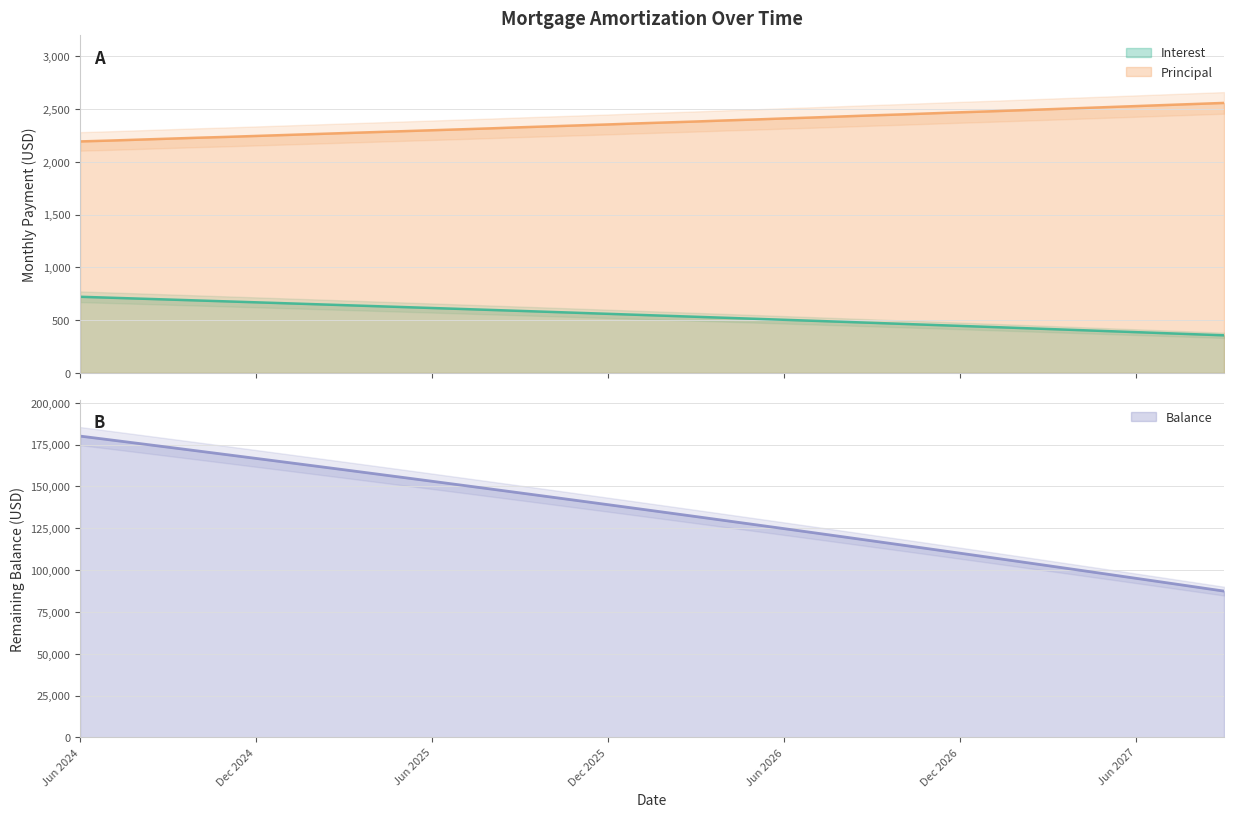

True or false: Balance has a value of 155429.0 at May 2025.

True